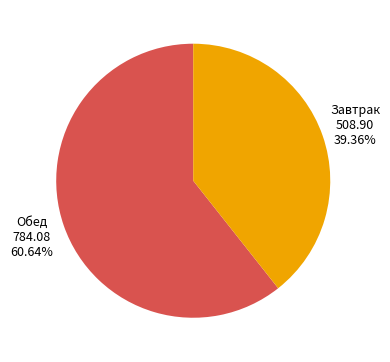

Which category has the biggest portion of the pie?

Обед